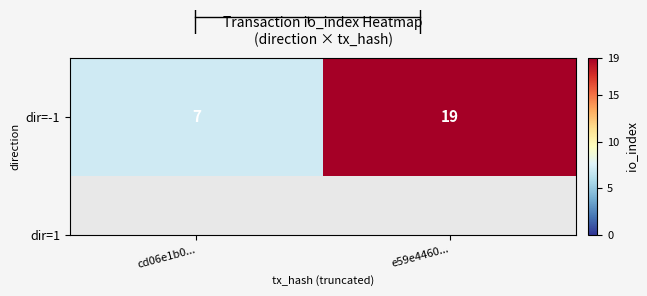

Which label corresponds to the largest value in the chart?

e59e4460...